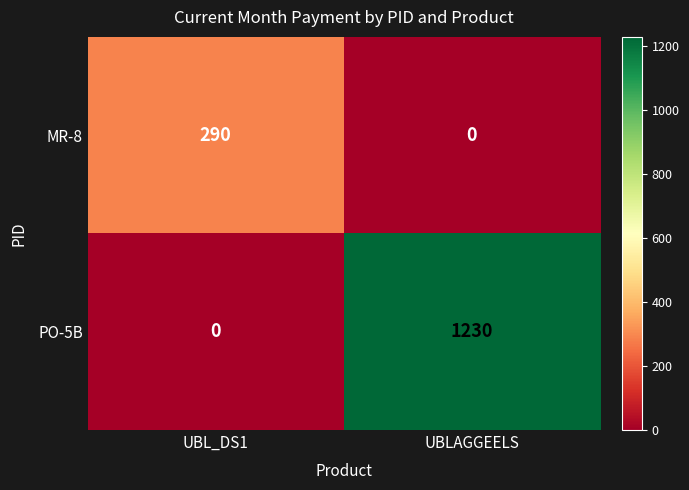

How many data points in MR-8 are less than 290?

1